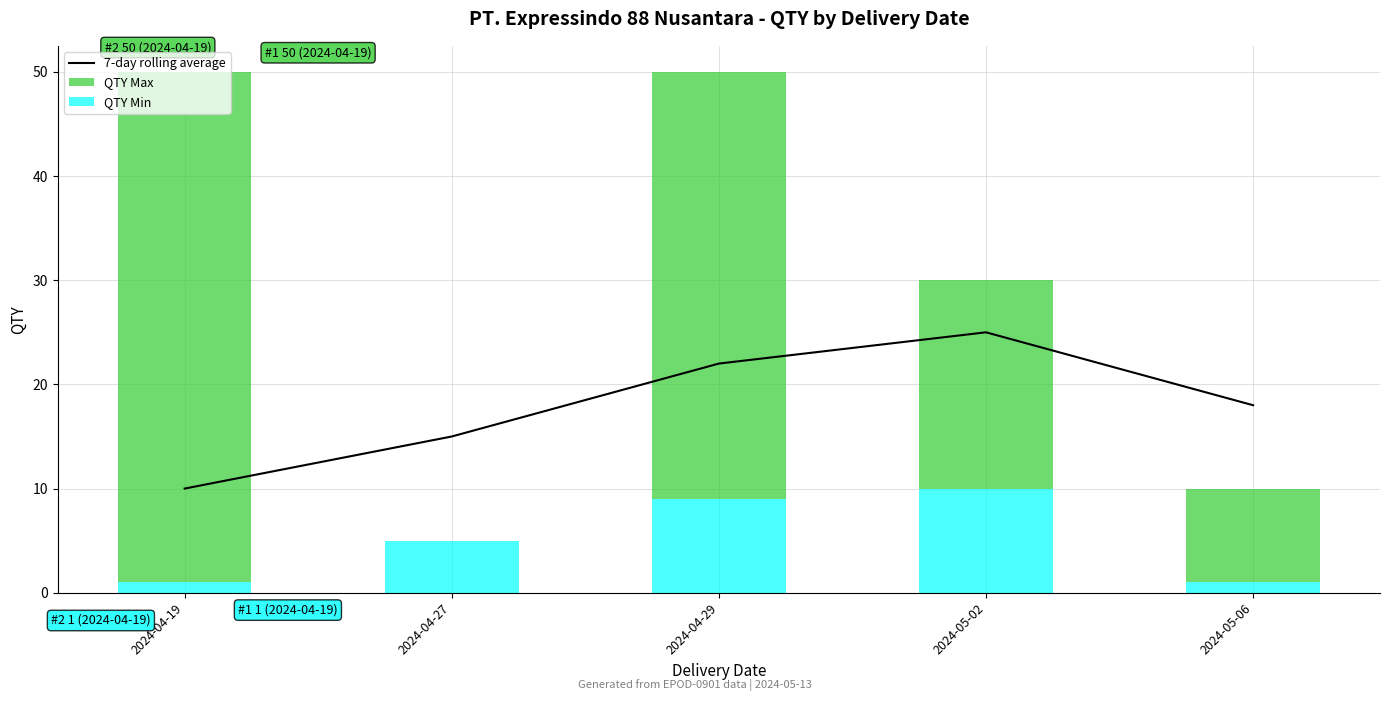

What is the average value of the 7-day rolling average series?

18